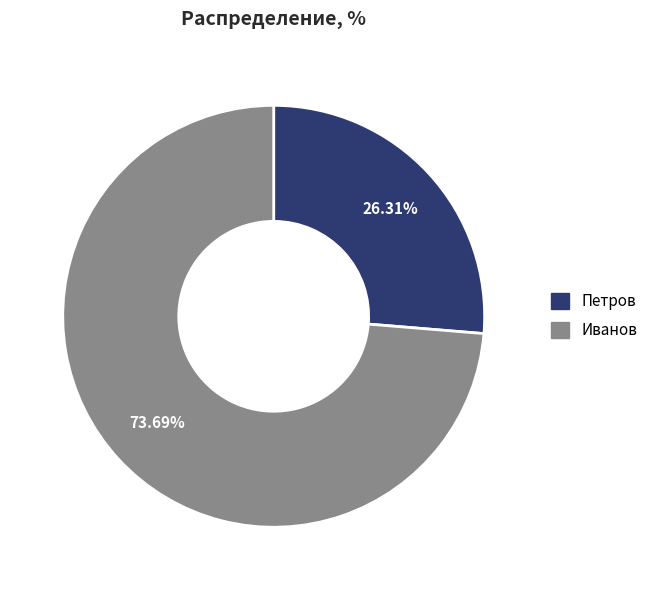

True or false: Иванов accounts for 74% of the total.

True